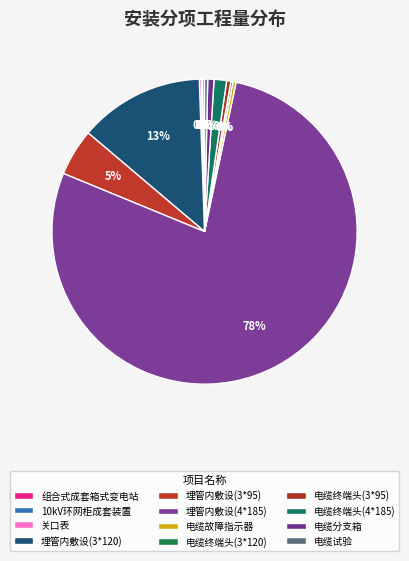

Rank the categories by value from highest to lowest.

埋管内敷设(4*185), 埋管内敷设(3*120), 埋管内敷设(3*95), 电缆终端头(4*185), 电缆分支箱, 电缆终端头(3*95), 电缆故障指示器, 电缆试验, 组合式成套箱式变电站, 关口表, 电缆终端头(3*120), 10kV环网柜成套装置